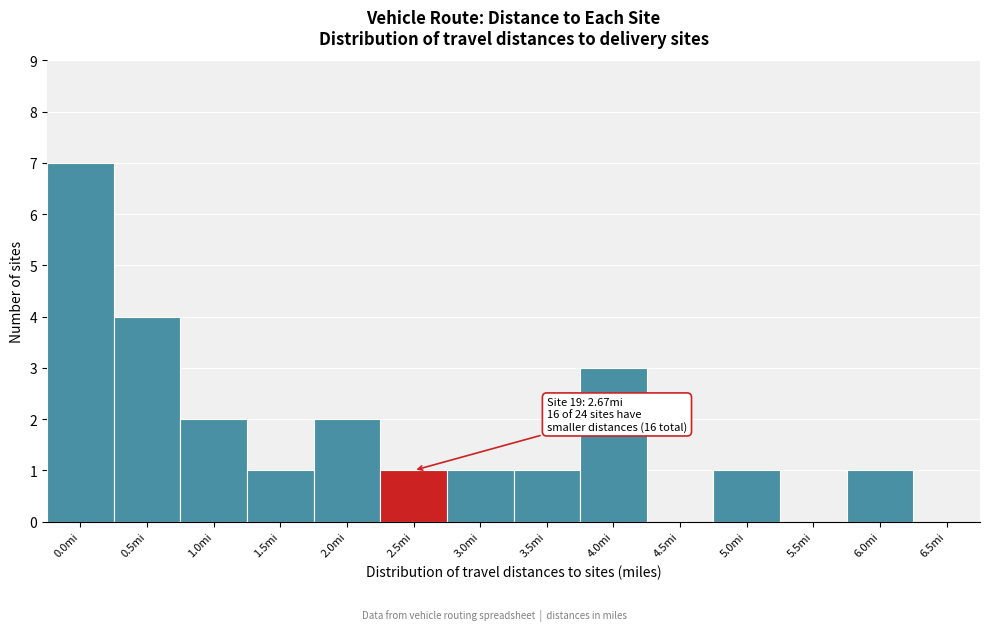

Reading left to right, extract all data points from this chart.

0.0mi=7	0.5mi=4	1.0mi=2	1.5mi=1	2.0mi=2	2.5mi=1	3.0mi=1	3.5mi=1	4.0mi=3	4.5mi=0	5.0mi=1	5.5mi=0	6.0mi=1	6.5mi=0